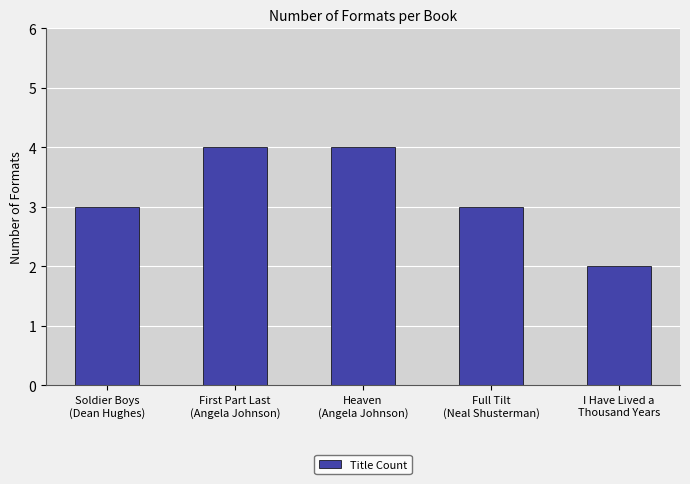

What is the smallest value displayed?

2